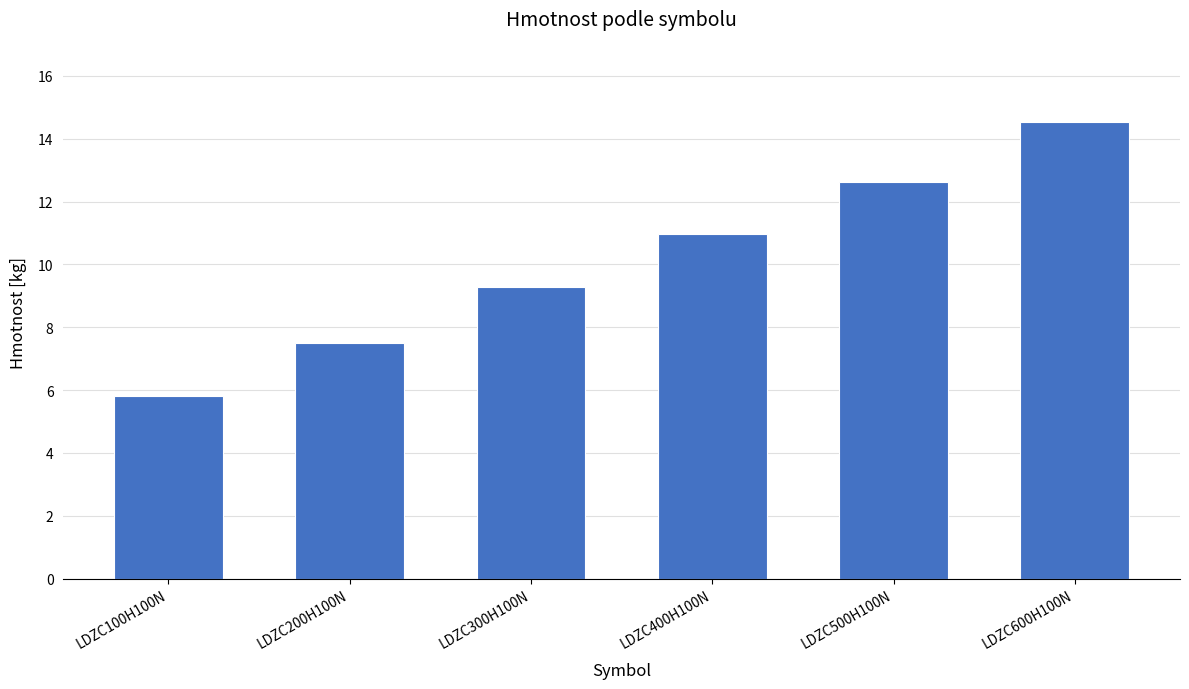

Rank the categories by value from lowest to highest.

LDZC100H100N, LDZC200H100N, LDZC300H100N, LDZC400H100N, LDZC500H100N, LDZC600H100N